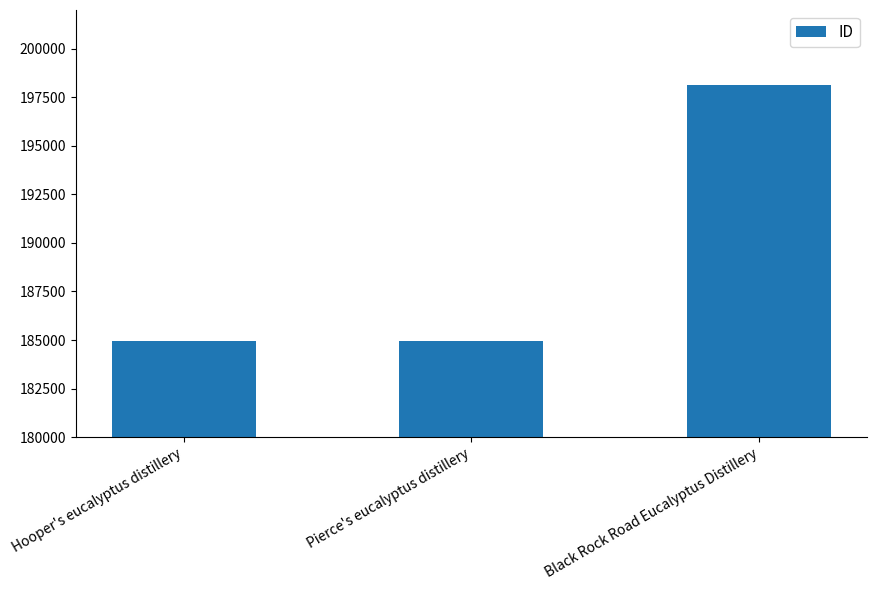

Which has a higher value, Hooper's eucalyptus distillery or Black Rock Road Eucalyptus Distillery?

Black Rock Road Eucalyptus Distillery